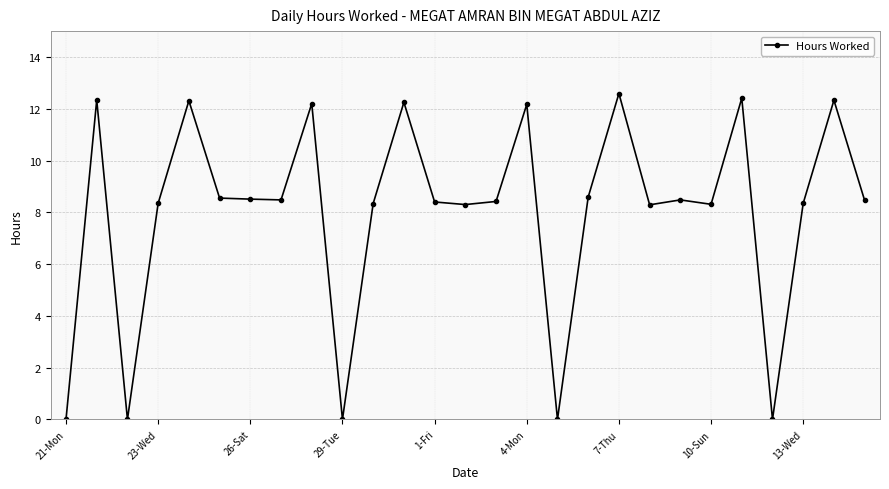

What is the maximum value shown in the chart?

12.6